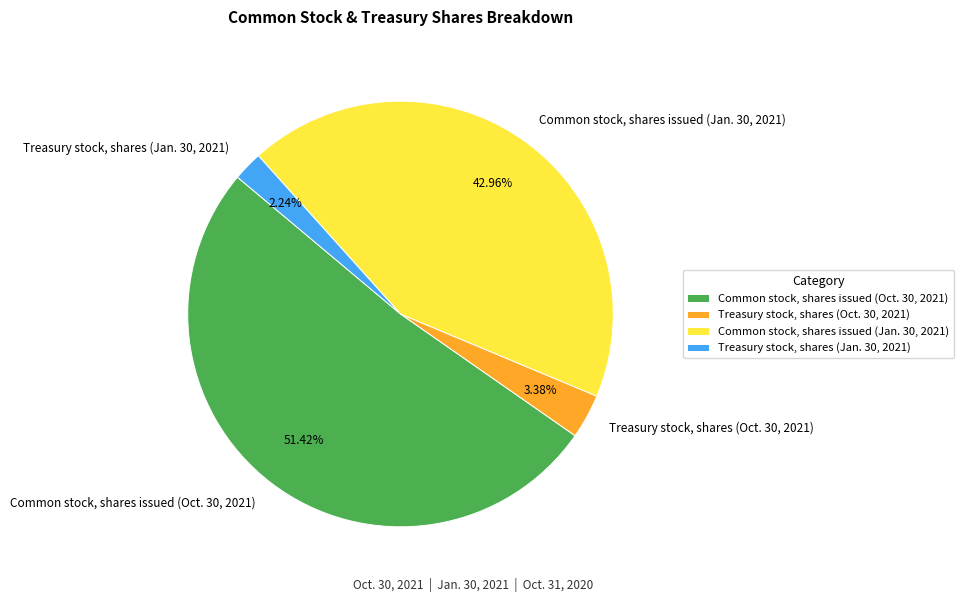

What is the majority slice?

Common stock, shares issued (Oct. 30, 2021)